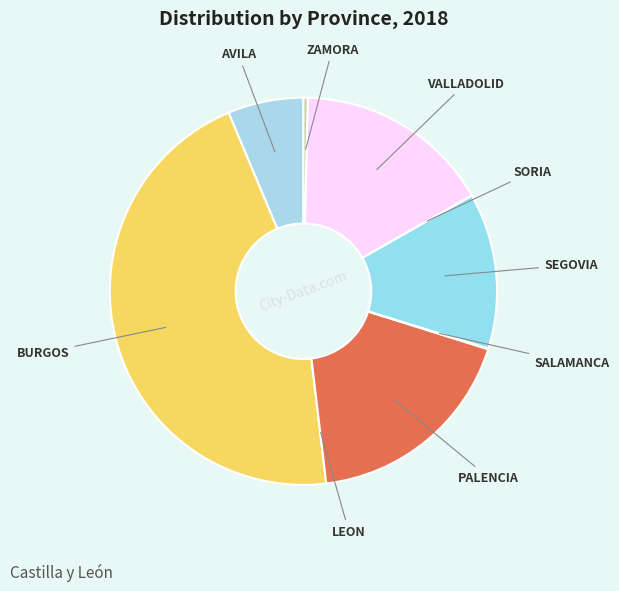

Which has a higher value, AVILA or SEGOVIA?

SEGOVIA